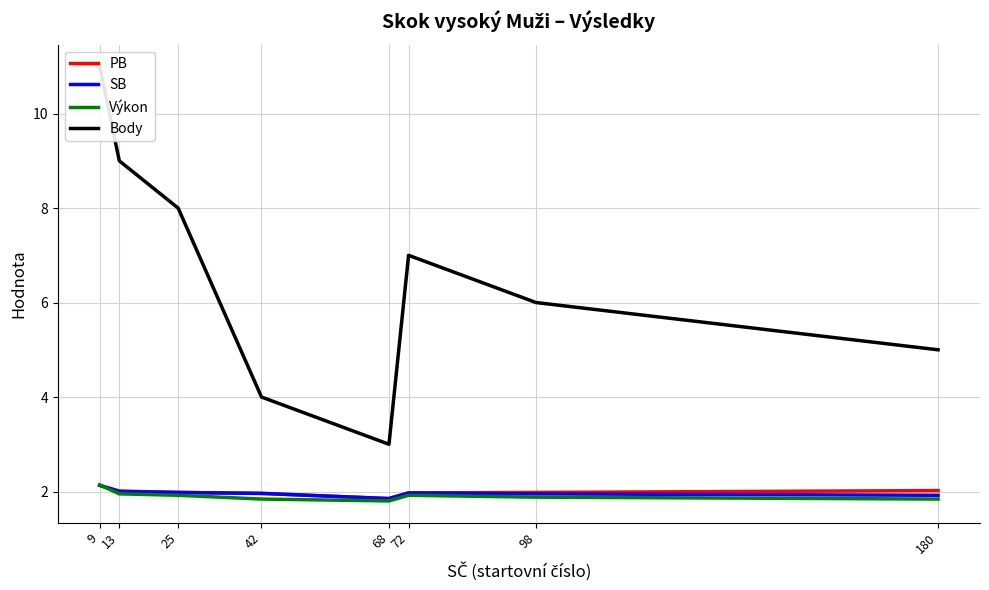

Does the chart have visible grid lines?

Yes